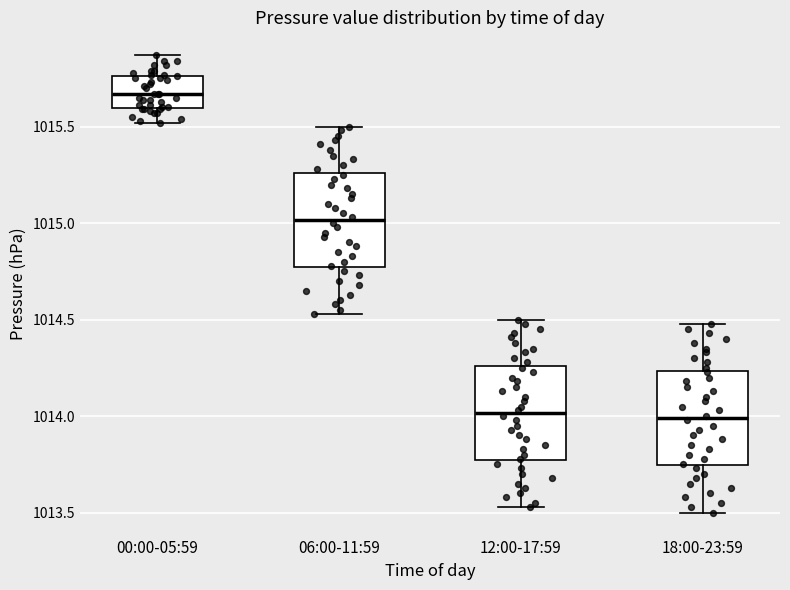

Where does the lower whisker of the box for 00:00-05:59 end on the y-axis? The values are not printed on the chart, so give them approximately, as read against the axis.

1015.50